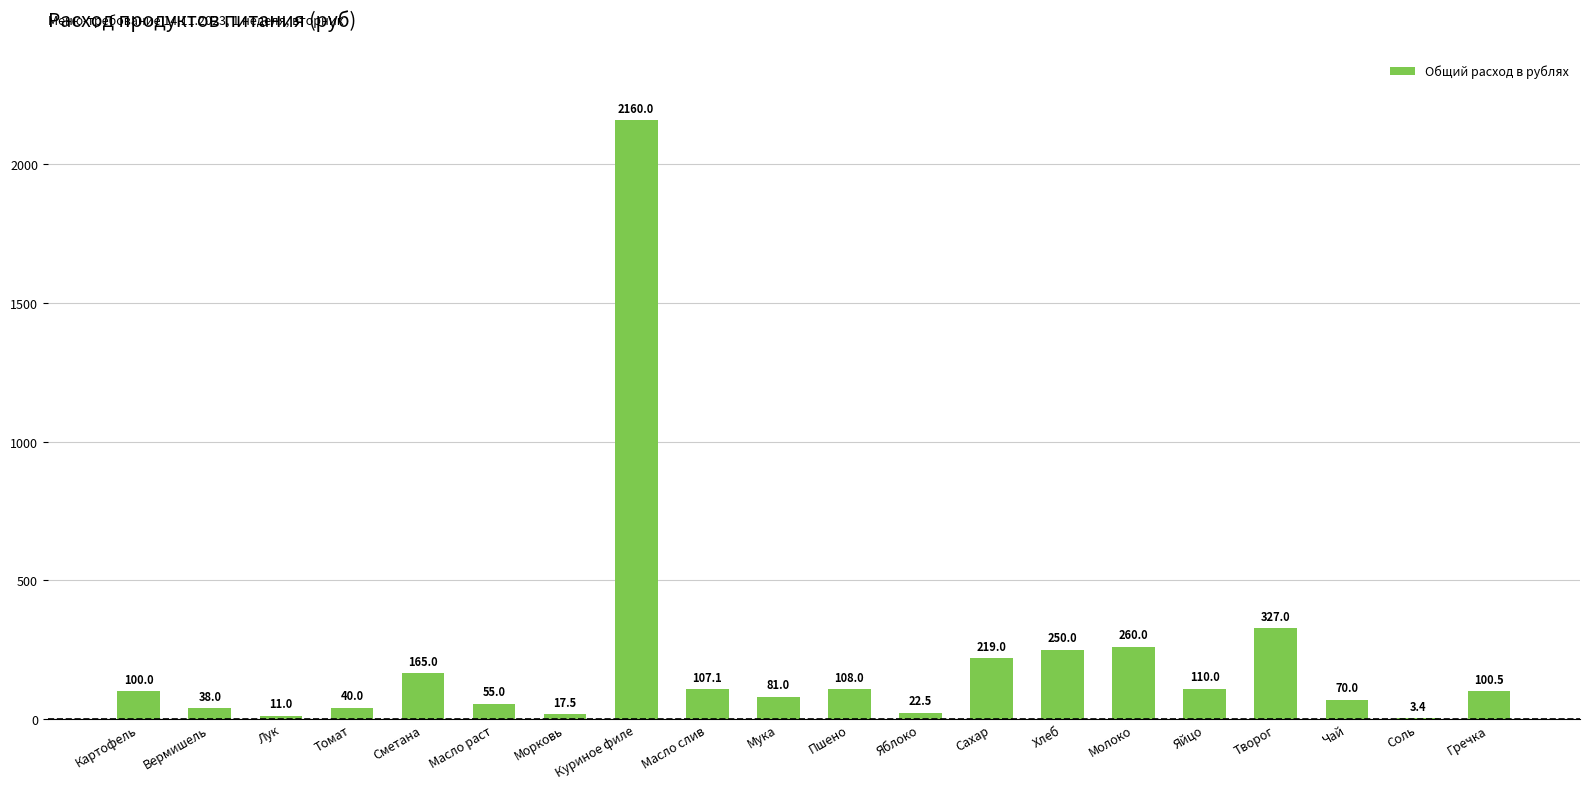

The chart shows a value of 2160.0 at Куриное филе. True or false?

True